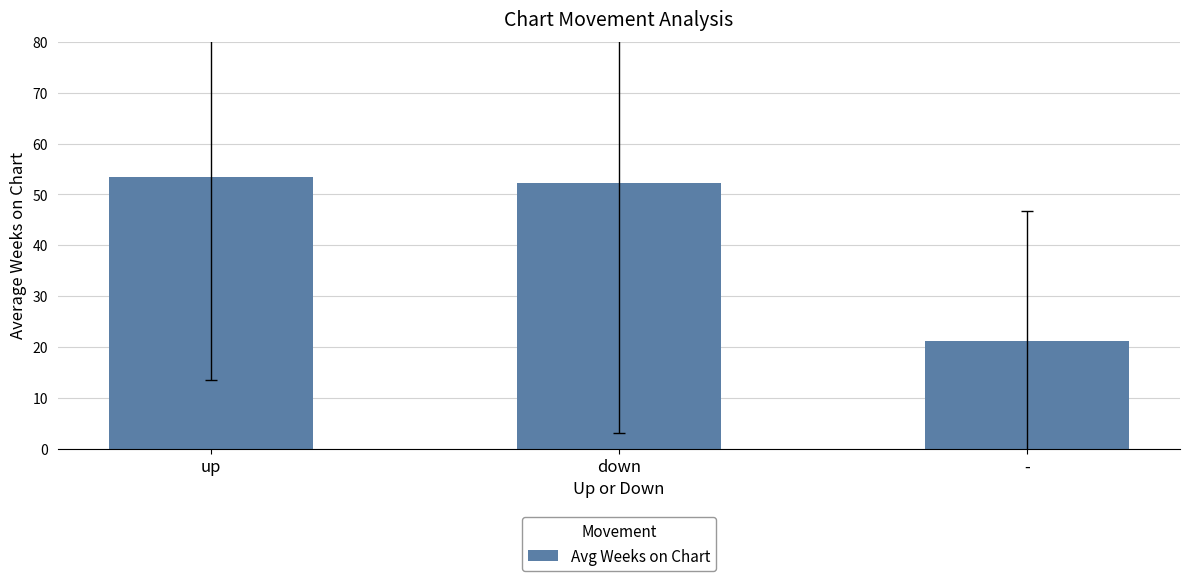

The chart shows a value of 36.0 at down. True or false?

False